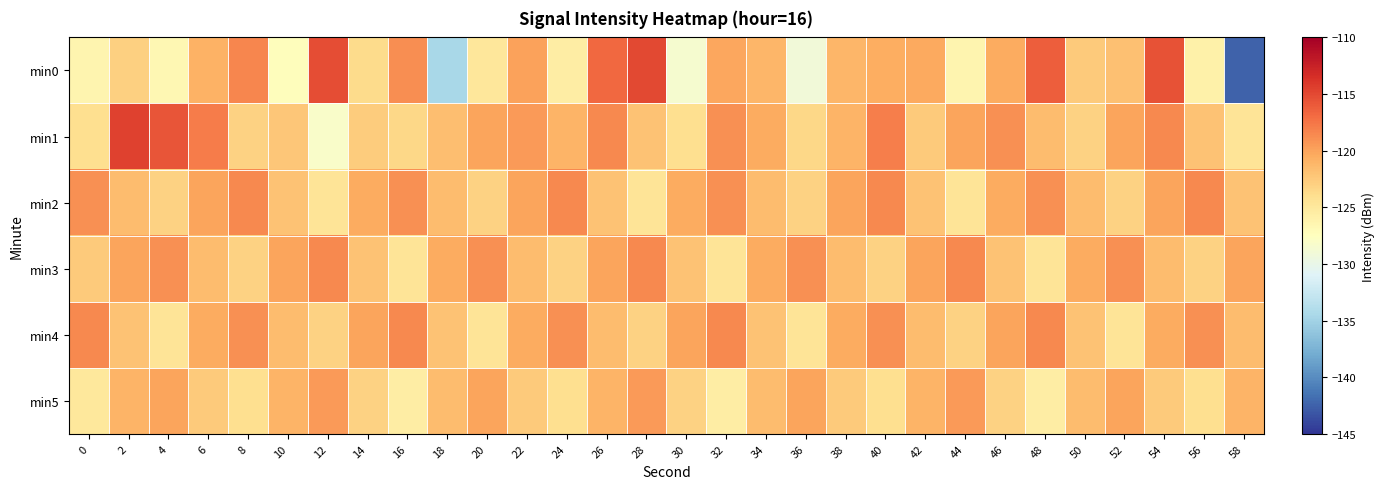

What is the maximum value shown in the chart?

-114.6